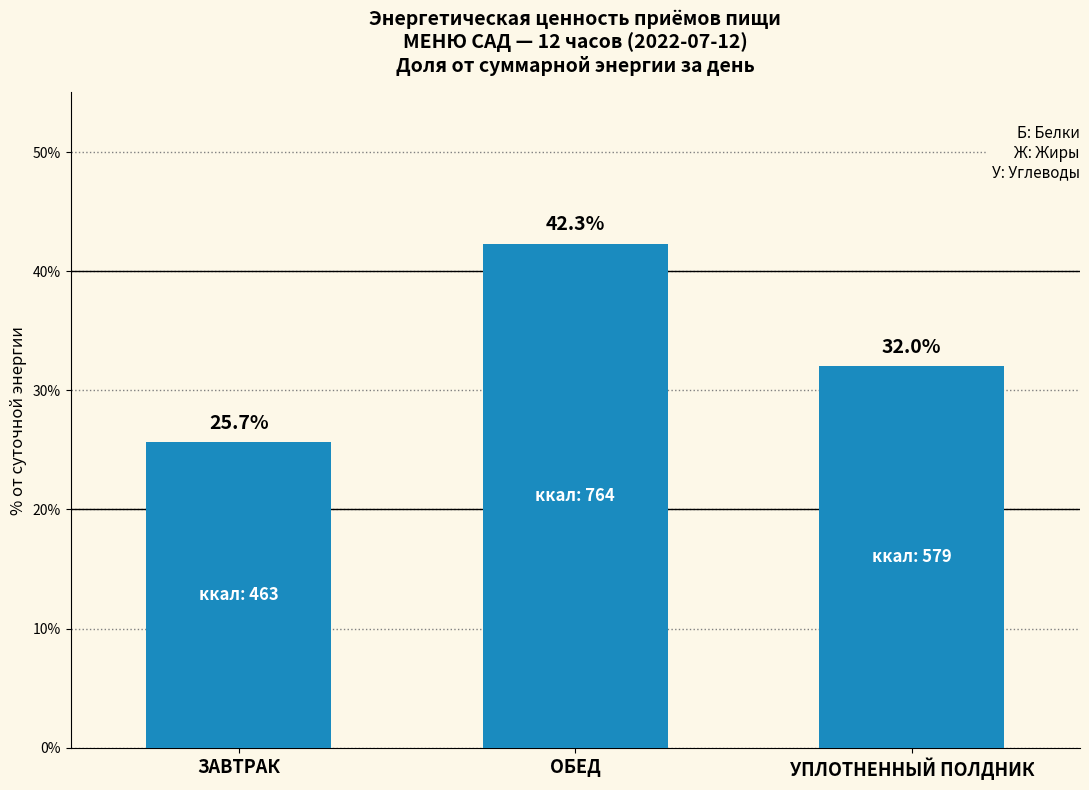

What is the value of the 1st bar from the left?

25.7